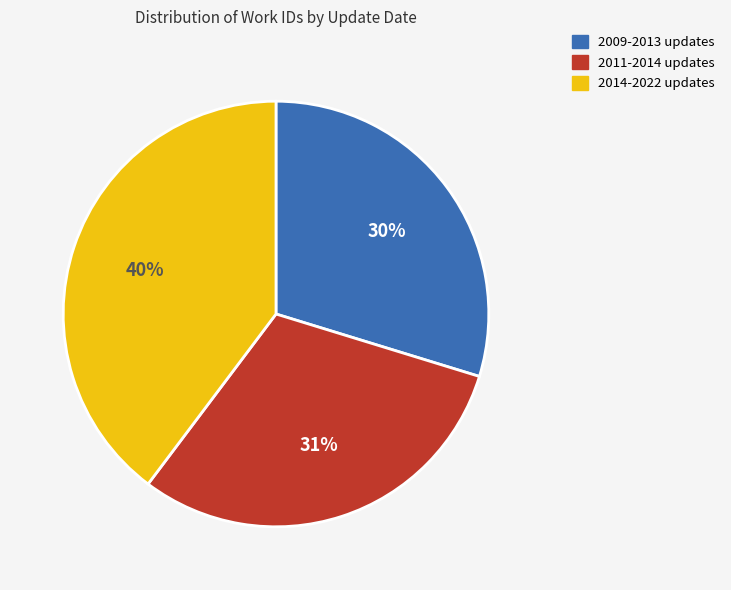

Is there any slice that represents more than half of the pie?

No